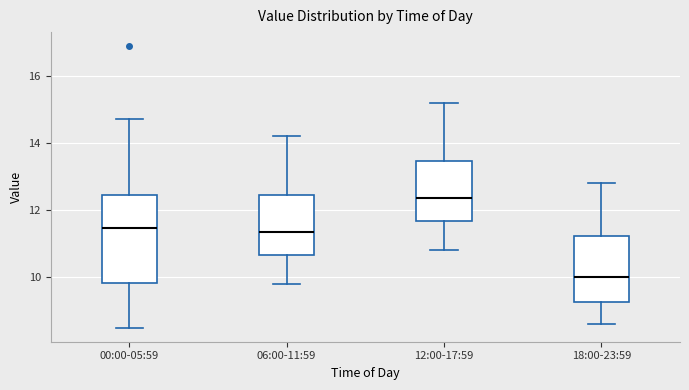

Reading left to right, transcribe this box plot: for each box, give where its median line is, the range the box spans, and where its two whiskers end, as read against the y-axis. The values are not printed on the chart, so give them approximately, as read against the axis.

00:00-05:59: median 11.4, box 9.8 to 12.4, whiskers 8.6 to 14.8
06:00-11:59: median 11.4, box 10.6 to 12.4, whiskers 9.8 to 14.2
12:00-17:59: median 12.4, box 11.6 to 13.4, whiskers 10.8 to 15.2
18:00-23:59: median 10.0, box 9.2 to 11.2, whiskers 8.6 to 12.8